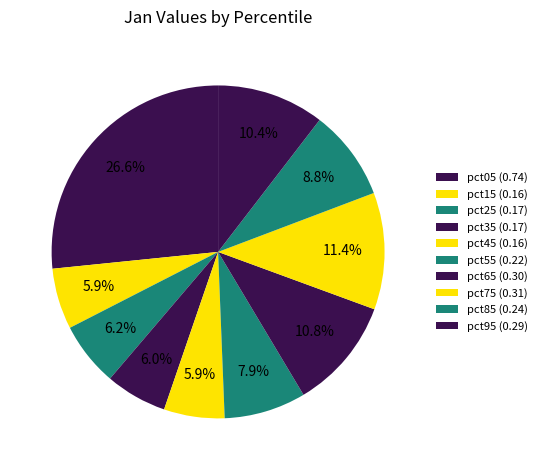

How many segments does this pie chart have?

10